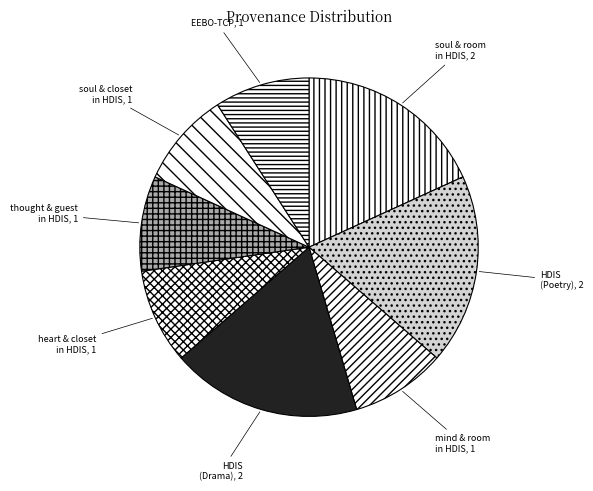

Do thought & guest in HDIS, 1 and heart & closet in HDIS, 1 together represent more than half of the pie?

No